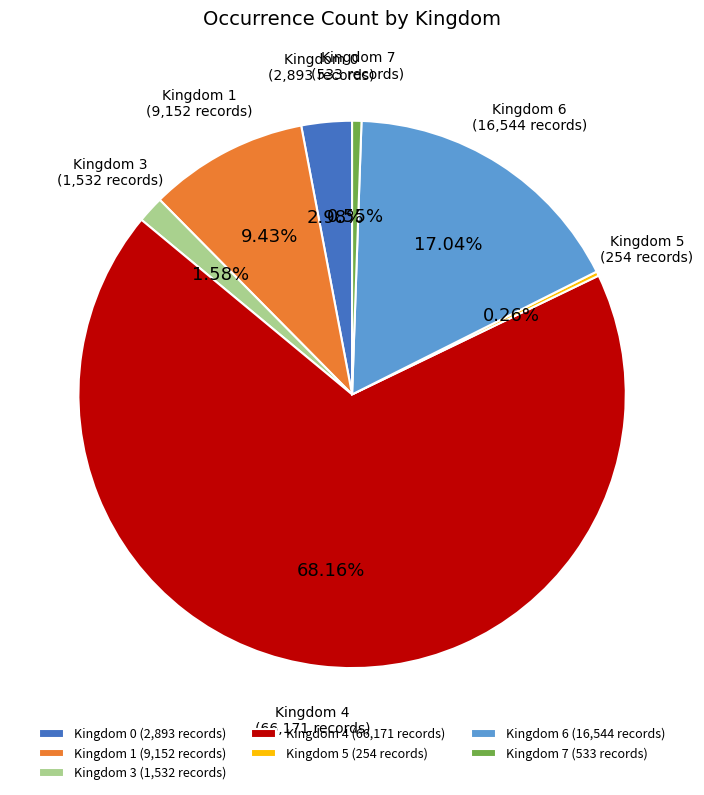

Combined, do Kingdom 7 (533 records) and Kingdom 6 (16,544 records) account for over 50%?

No